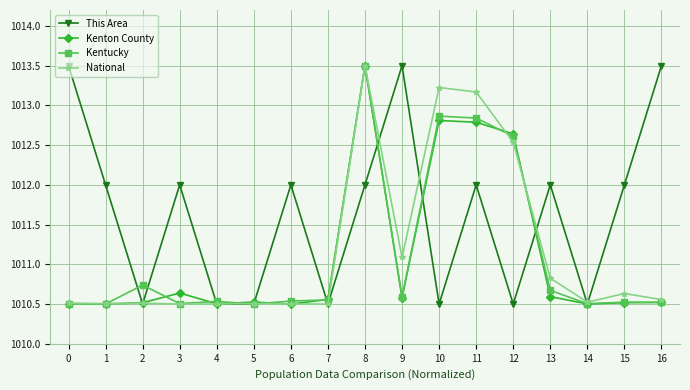

What is the average value of the Kenton County series?

1011.1